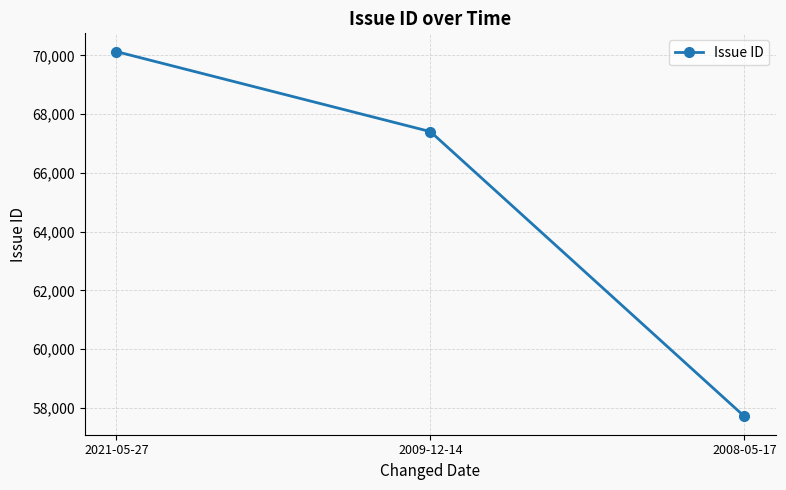

Count the values in the range 57707 to 70127.

3